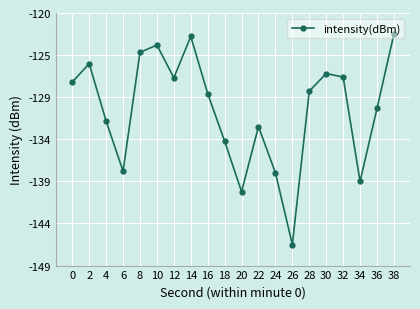

What is the difference between the maximum and second lowest values?

18.0